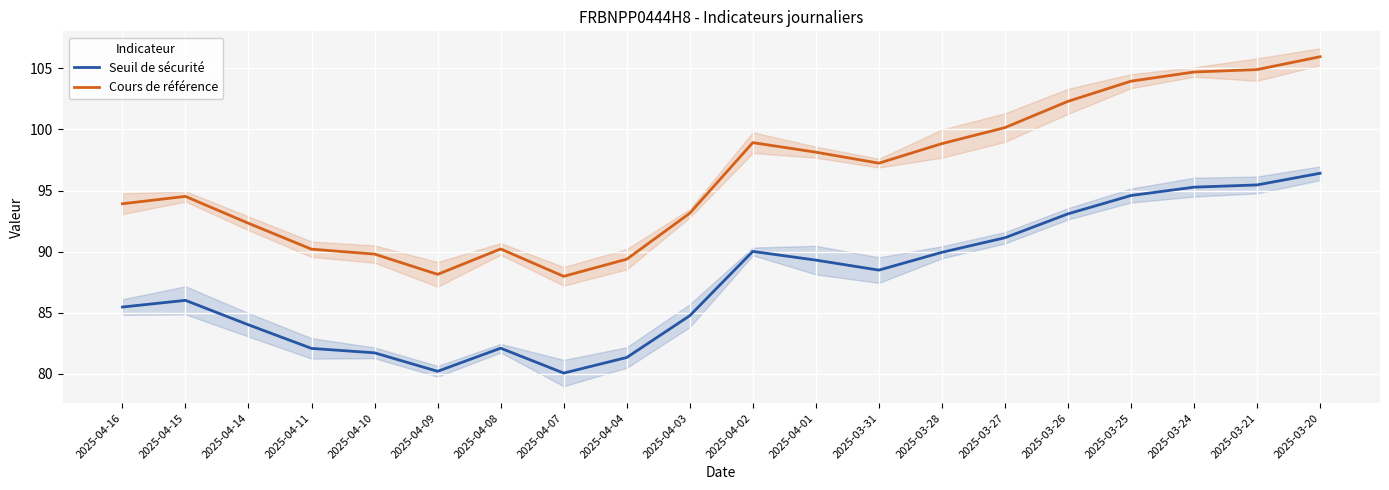

Where is the first local maximum for Cours de référence?

2025-04-15